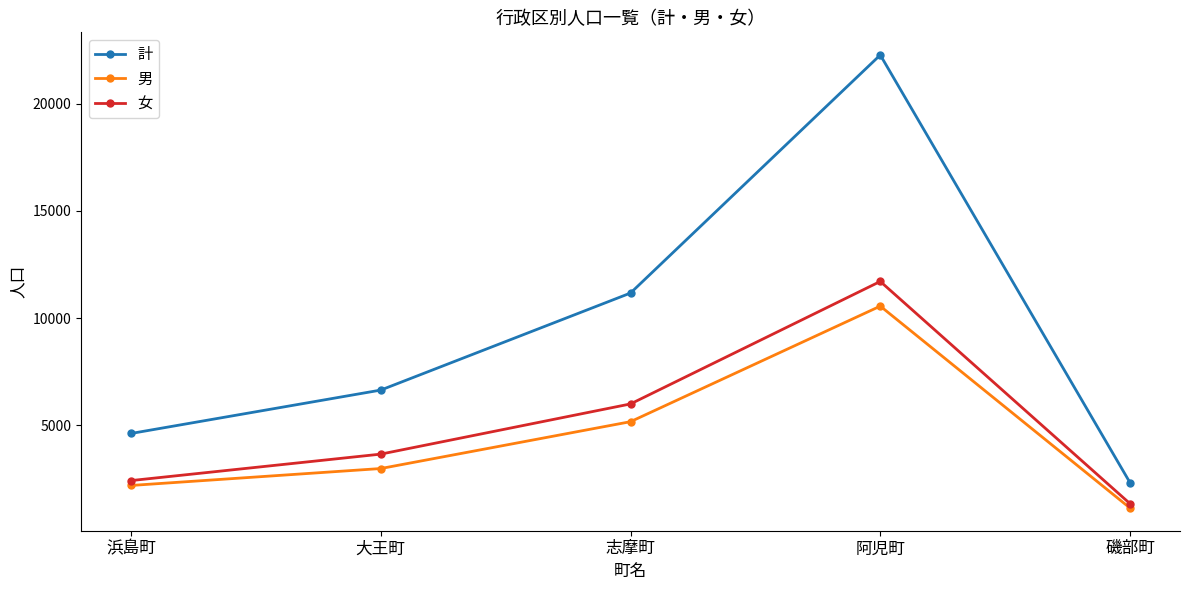

Where is the first local maximum for 男?

阿児町